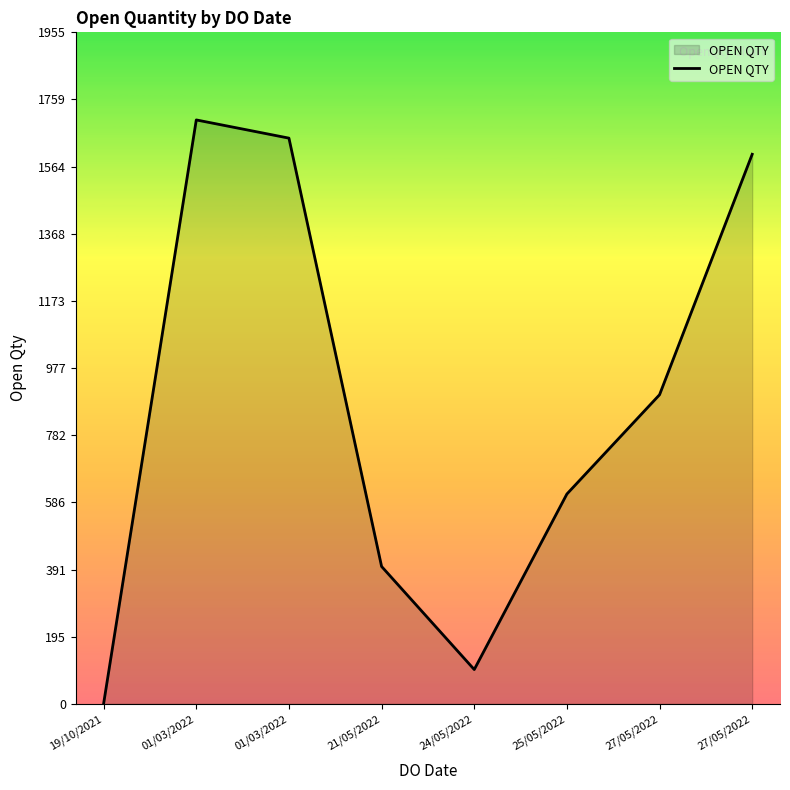

What is the ratio of the value at 27/05/2022 to the value at 01/03/2022?

0.5